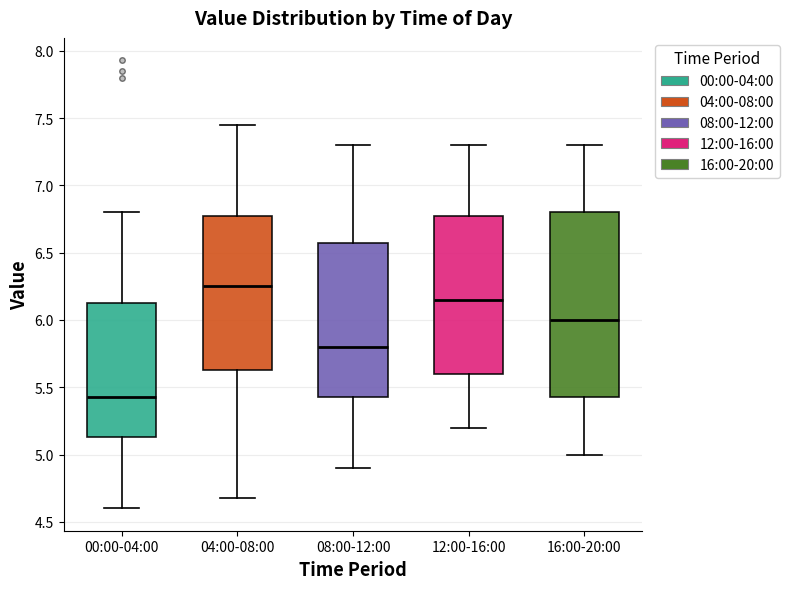

Reading left to right, read every box against the y-axis: the position of its median line, the range the box covers, and the ends of its whiskers. The values are not printed on the chart, so give them approximately, as read against the axis.

00:00-04:00: median 5.45, box 5.15 to 6.15, whiskers 4.60 to 6.80
04:00-08:00: median 6.25, box 5.65 to 6.80, whiskers 4.70 to 7.45
08:00-12:00: median 5.80, box 5.45 to 6.60, whiskers 4.90 to 7.30
12:00-16:00: median 6.15, box 5.60 to 6.80, whiskers 5.20 to 7.30
16:00-20:00: median 6.00, box 5.45 to 6.80, whiskers 5.00 to 7.30